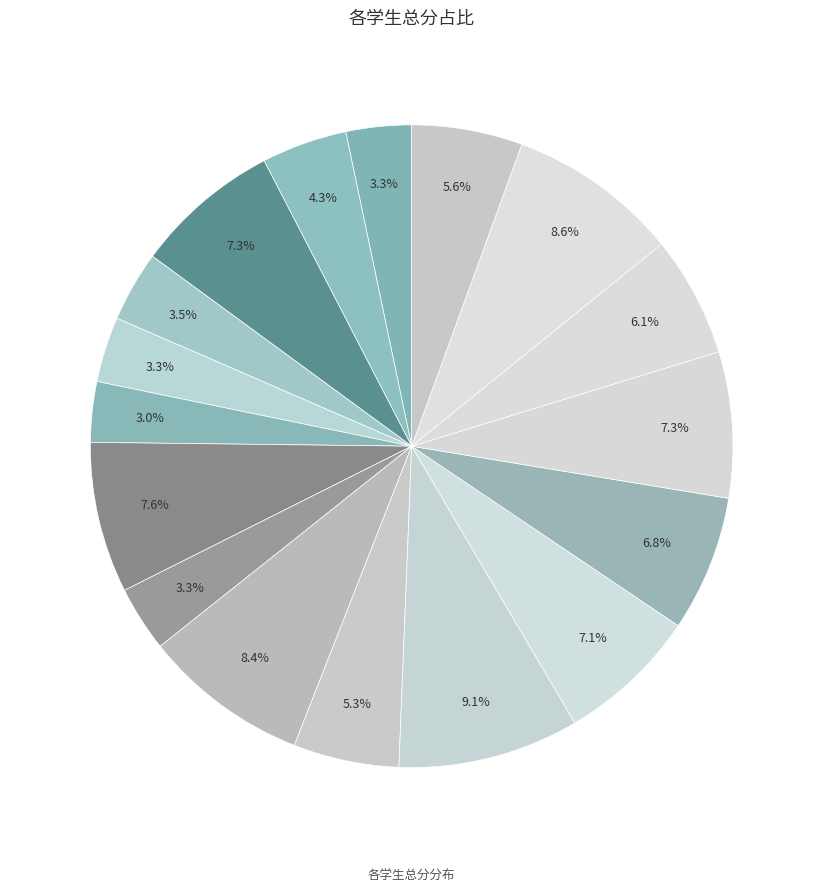

How many slices are in this pie chart?

17